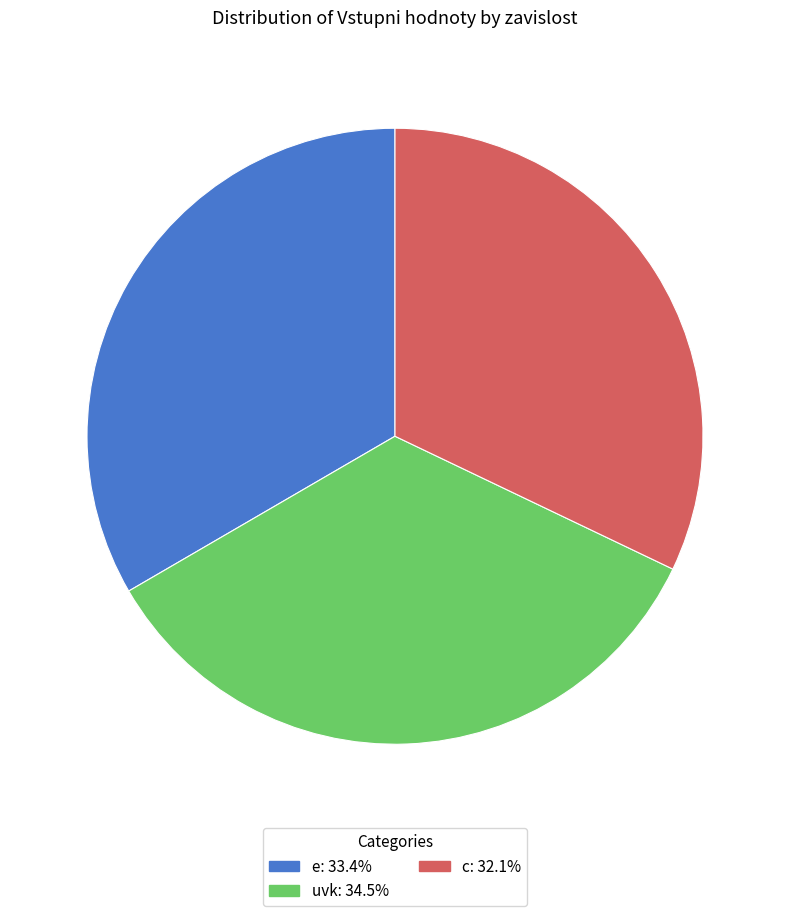

How many segments does this pie chart have?

3